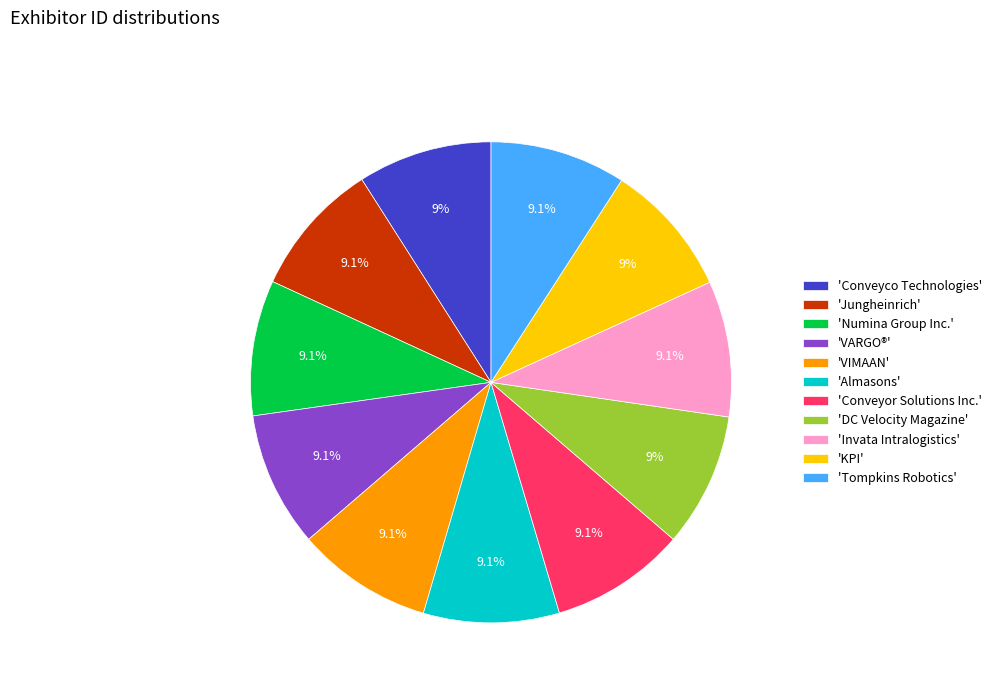

Count the number of slices in the pie.

11